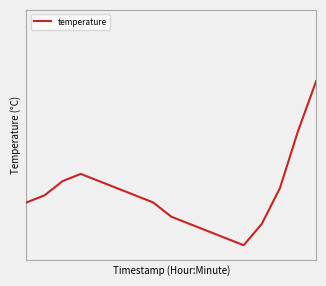

What is the value of the 9th point from the left?

17.6